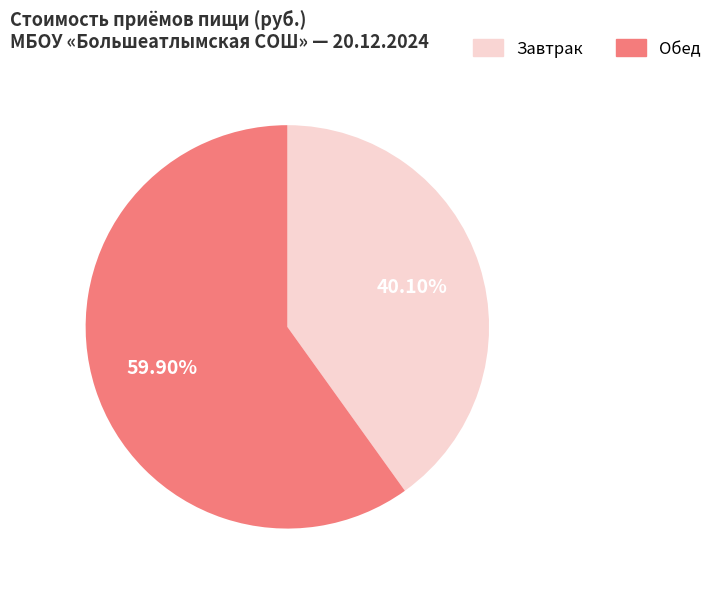

Is there any slice that represents more than half of the pie?

Yes